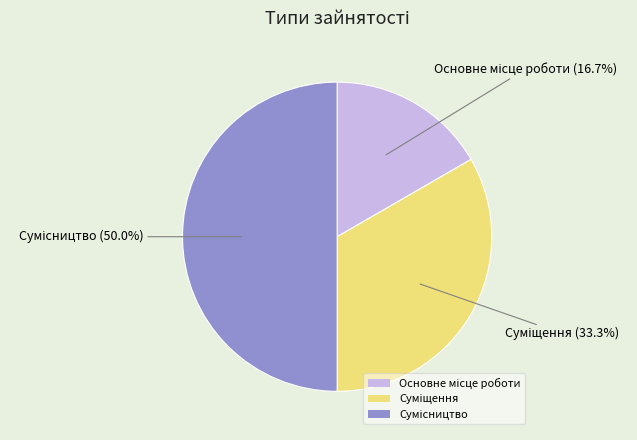

What percentage is the Суміщення slice, to the nearest percent?

33%